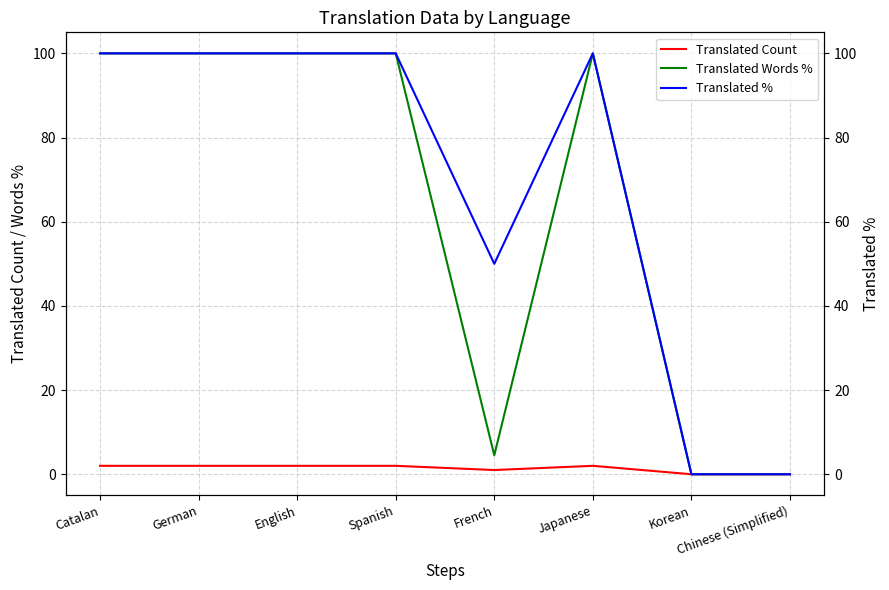

Reading left to right, extract all data points from this chart.

Translated Count: Catalan=2.0	German=2.0	English=2.0	Spanish=2.0	French=1.0	Japanese=2.0	Korean=0.0	Chinese (Simplified)=0.0
Translated Words %: Catalan=100.0	German=100.0	English=100.0	Spanish=100.0	French=4.5	Japanese=100.0	Korean=0.0	Chinese (Simplified)=0.0
Translated %: Catalan=100.0	German=100.0	English=100.0	Spanish=100.0	French=50.0	Japanese=100.0	Korean=0.0	Chinese (Simplified)=0.0